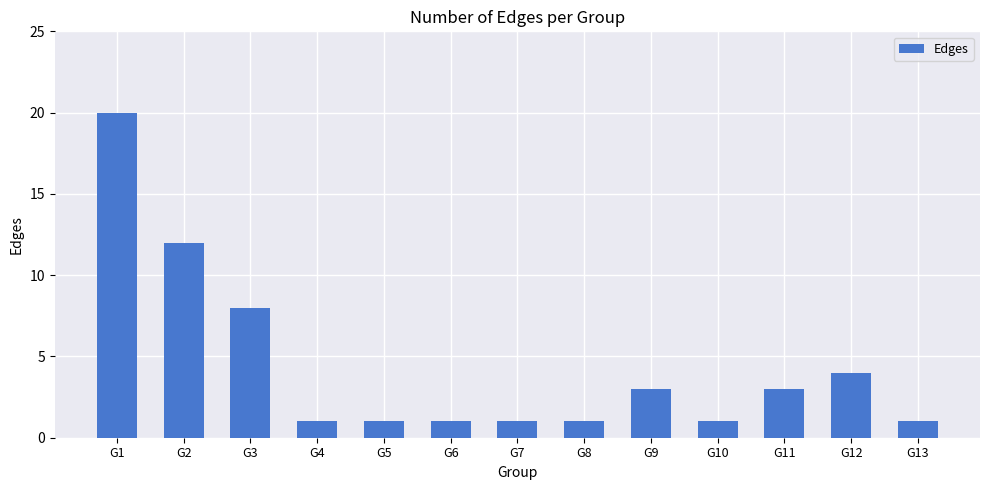

The chart shows a value of 6 at G1. True or false?

False